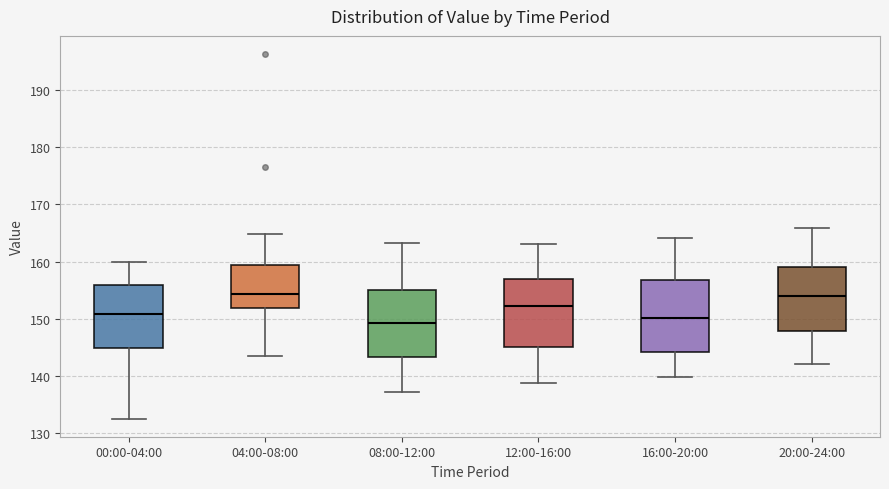

Reading left to right, read every box against the y-axis: the position of its median line, the range the box covers, and the ends of its whiskers. The values are not printed on the chart, so give them approximately, as read against the axis.

00:00-04:00: median 151, box 145 to 156, whiskers 133 to 160
04:00-08:00: median 154, box 152 to 159, whiskers 144 to 165
08:00-12:00: median 149, box 143 to 155, whiskers 137 to 163
12:00-16:00: median 152, box 145 to 157, whiskers 139 to 163
16:00-20:00: median 150, box 144 to 157, whiskers 140 to 164
20:00-24:00: median 154, box 148 to 159, whiskers 142 to 166